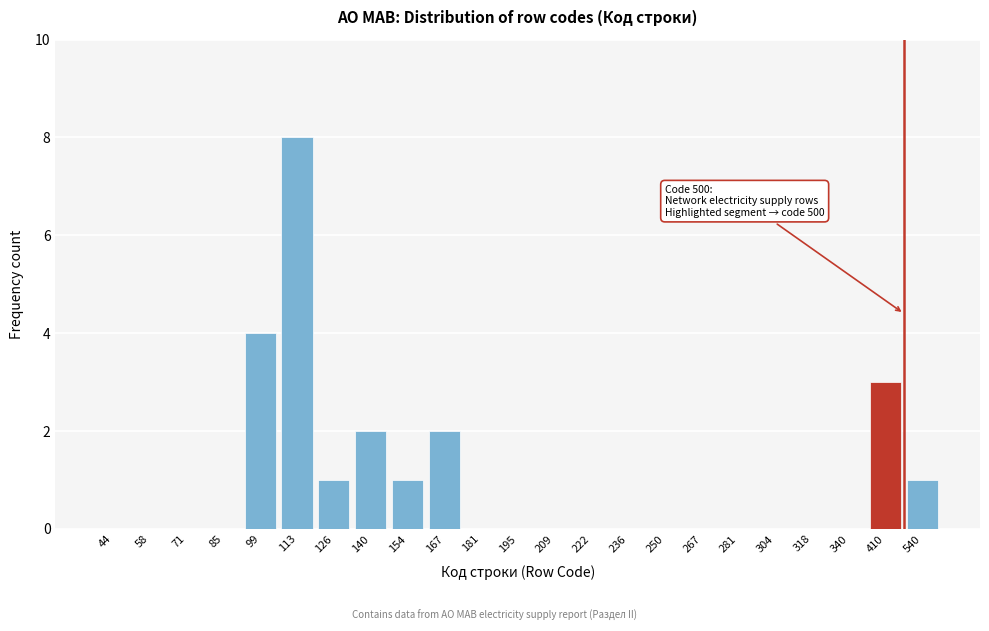

Reading right to left, list all the values displayed in this chart.

540=1	410=3	340=0	318=0	304=0	281=0	267=0	250=0	236=0	222=0	209=0	195=0	181=0	167=2	154=1	140=2	126=1	113=8	99=4	85=0	71=0	58=0	44=0